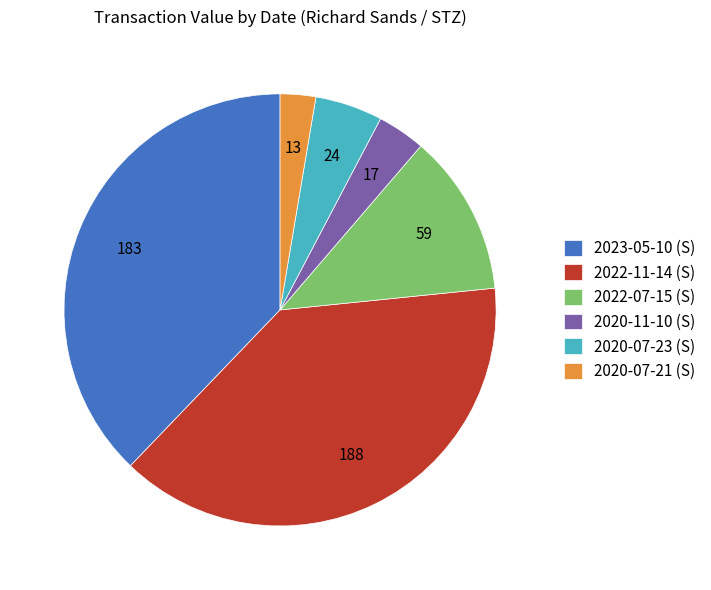

Is 2023-05-10 (S) the majority of the pie?

No